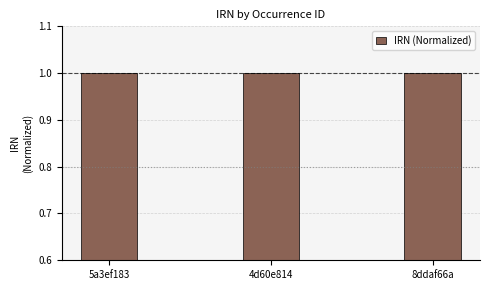

What is the sum of all values?

3.0